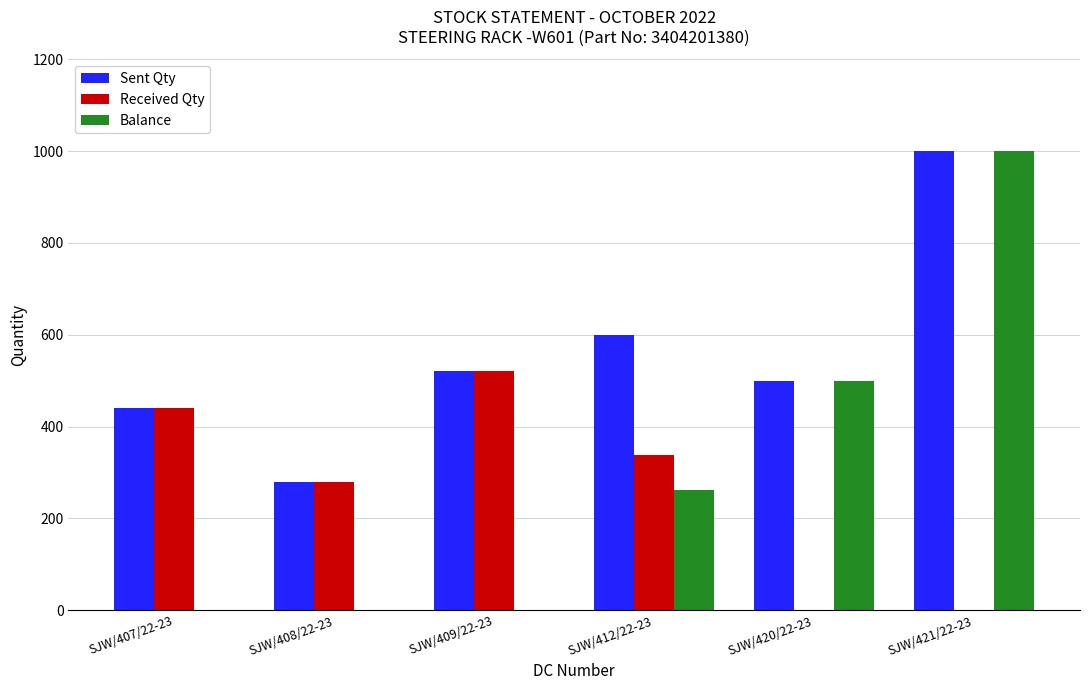

The value of Received Qty at SJW/421/22-23 is 0. True or false?

True